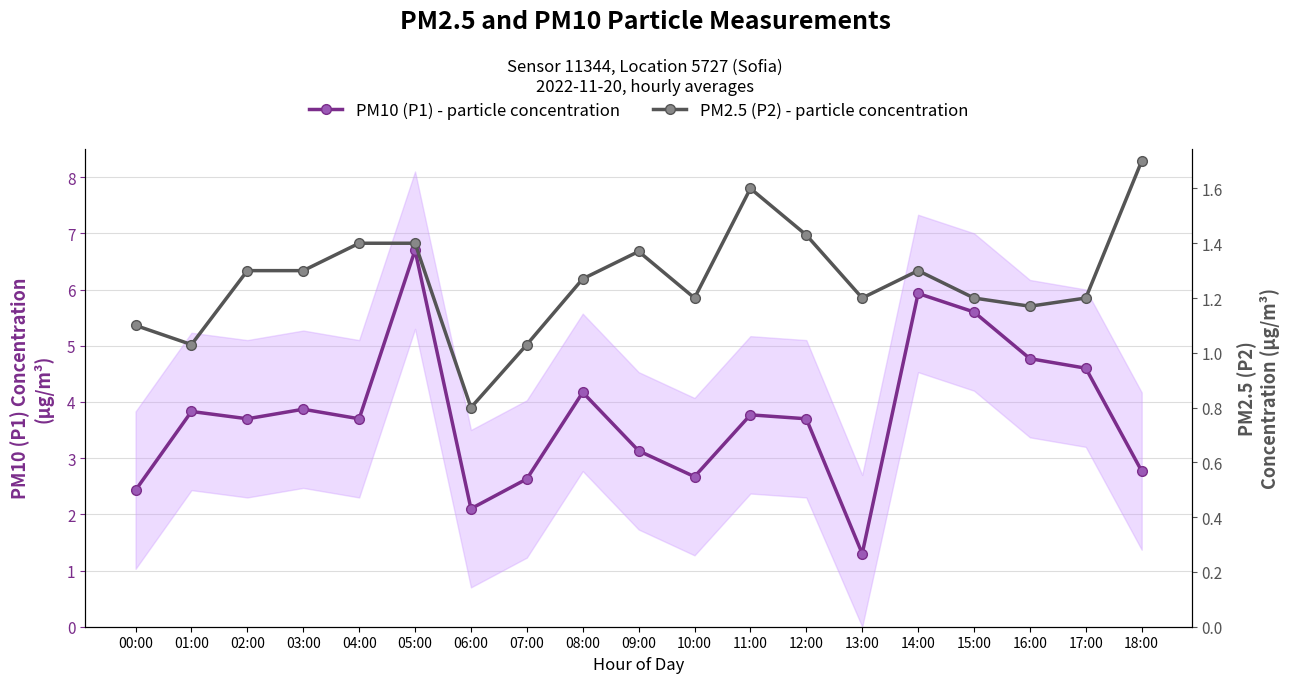

What is the difference between the maximum and minimum values in the PM2.5 (P2) - particle concentration series?

0.9